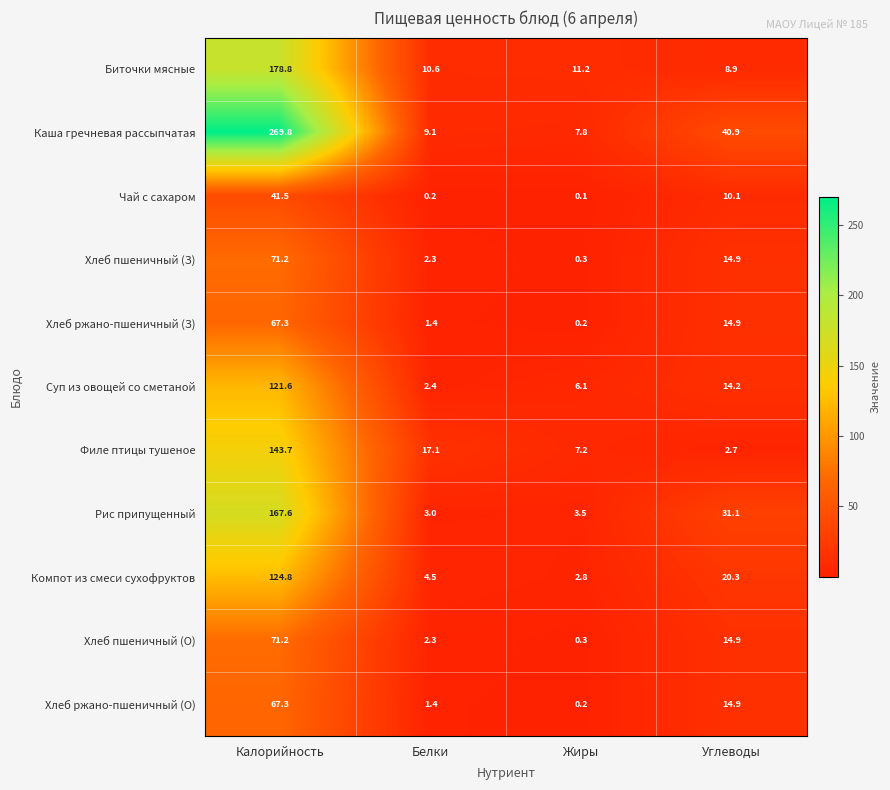

What is the difference between the highest and lowest values at Жиры?

11.1